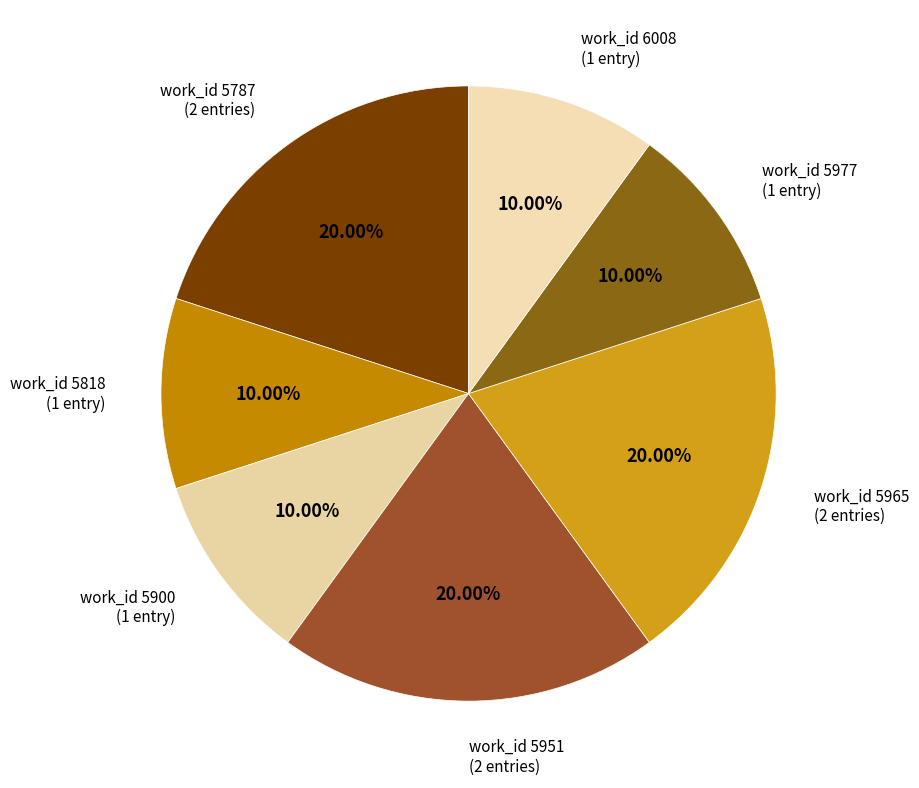

Approximately how many times larger is the value at work_id 5818 (1 entry) compared to work_id 5965 (2 entries)?

0.5